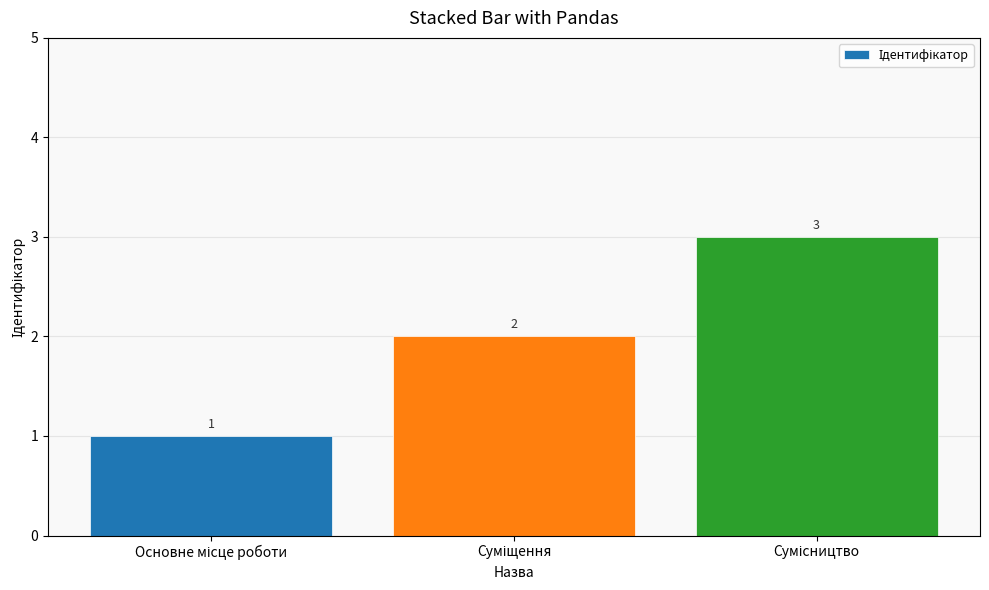

What is the sum of all values?

6